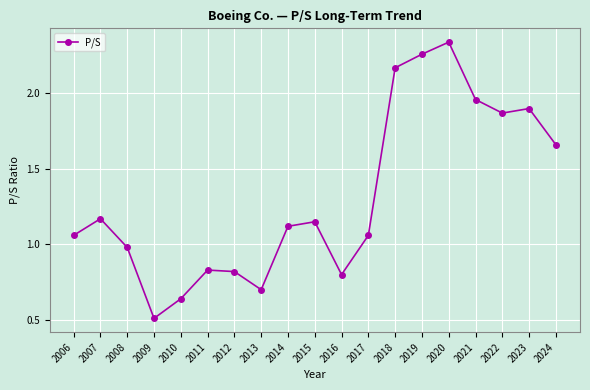

What is the sum of the values at 2024 and 2021?

3.6